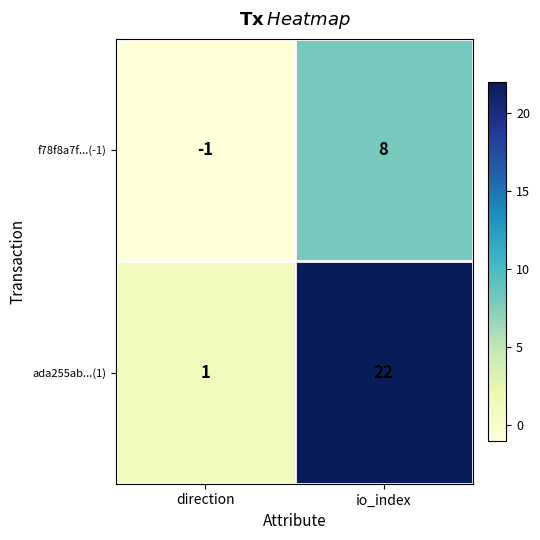

How many series are shown in this chart?

2